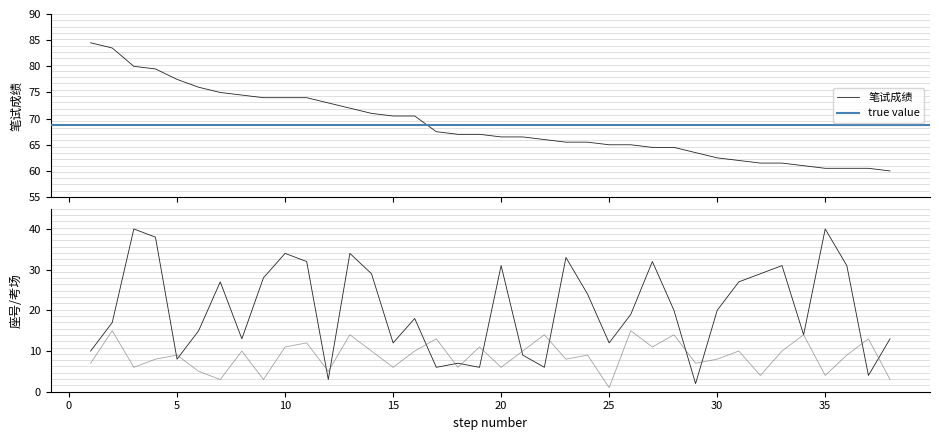

What is the maximum value for 考场?

15.0